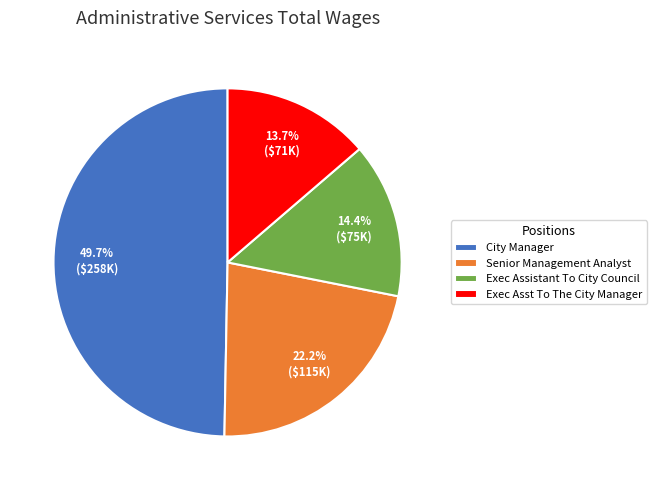

Which has a higher value, Senior Management Analyst or Exec Assistant To City Council?

Senior Management Analyst